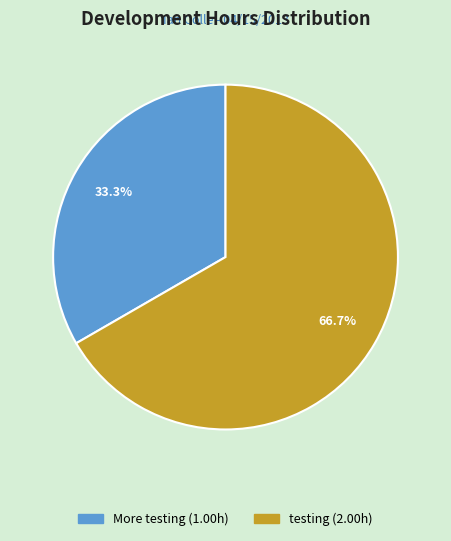

Does More testing represent more than half of the total?

No